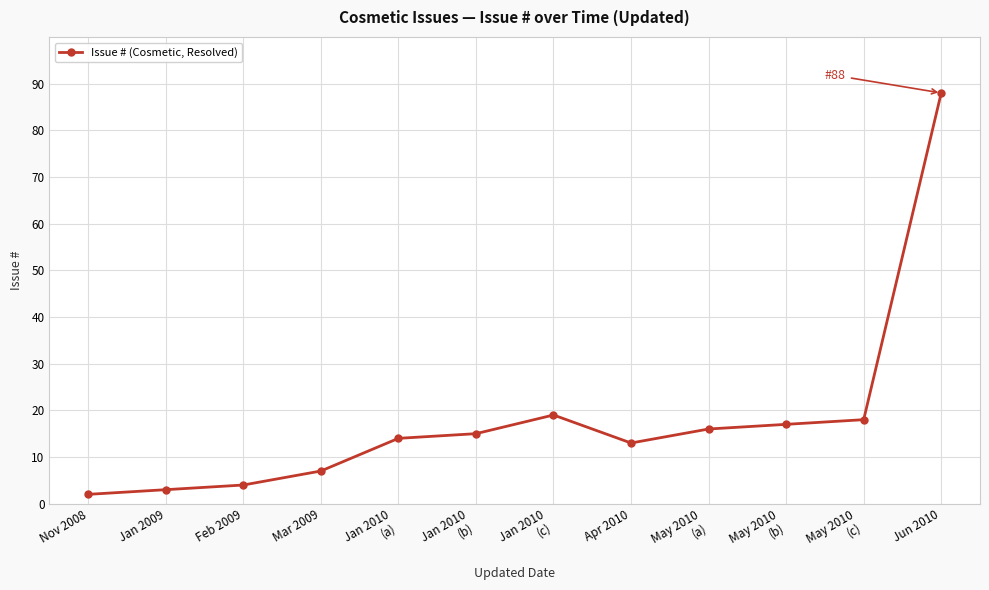

Which has a higher value, Jan 2009 or Jun 2010?

Jun 2010